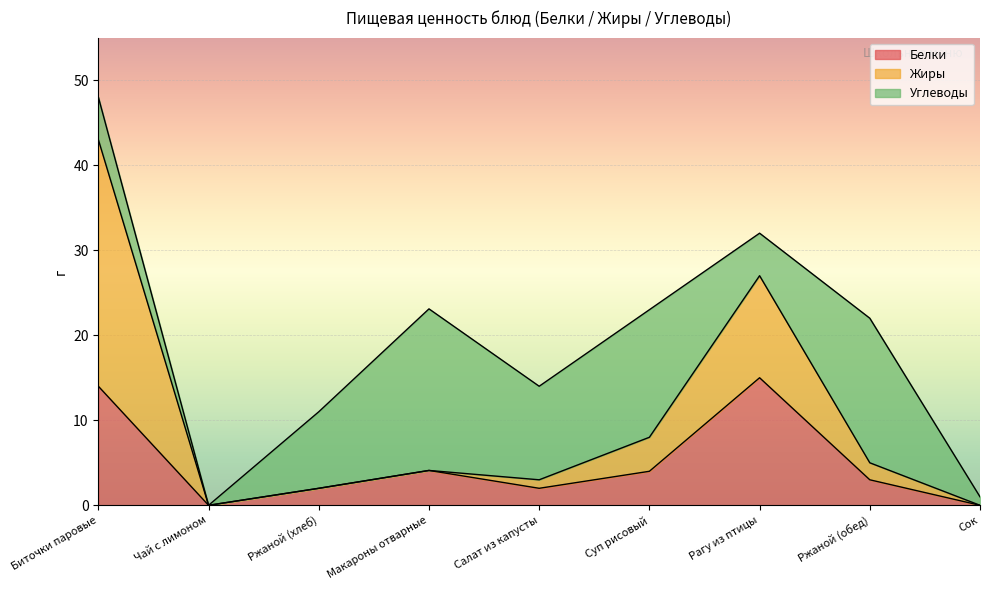

At which category is the sum across all series the highest?

Биточки паровые